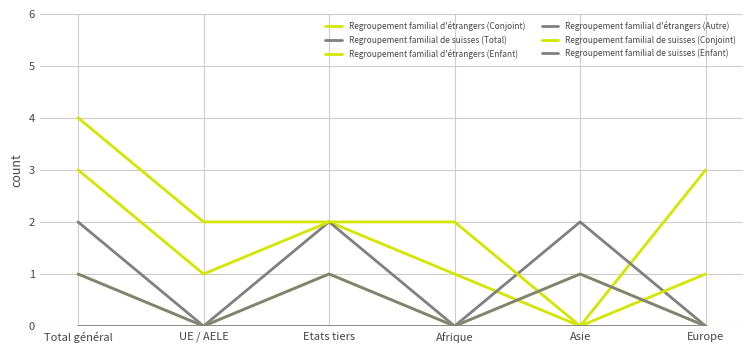

The value of Regroupement familial de suisses (Total) at Total général is 3. True or false?

False